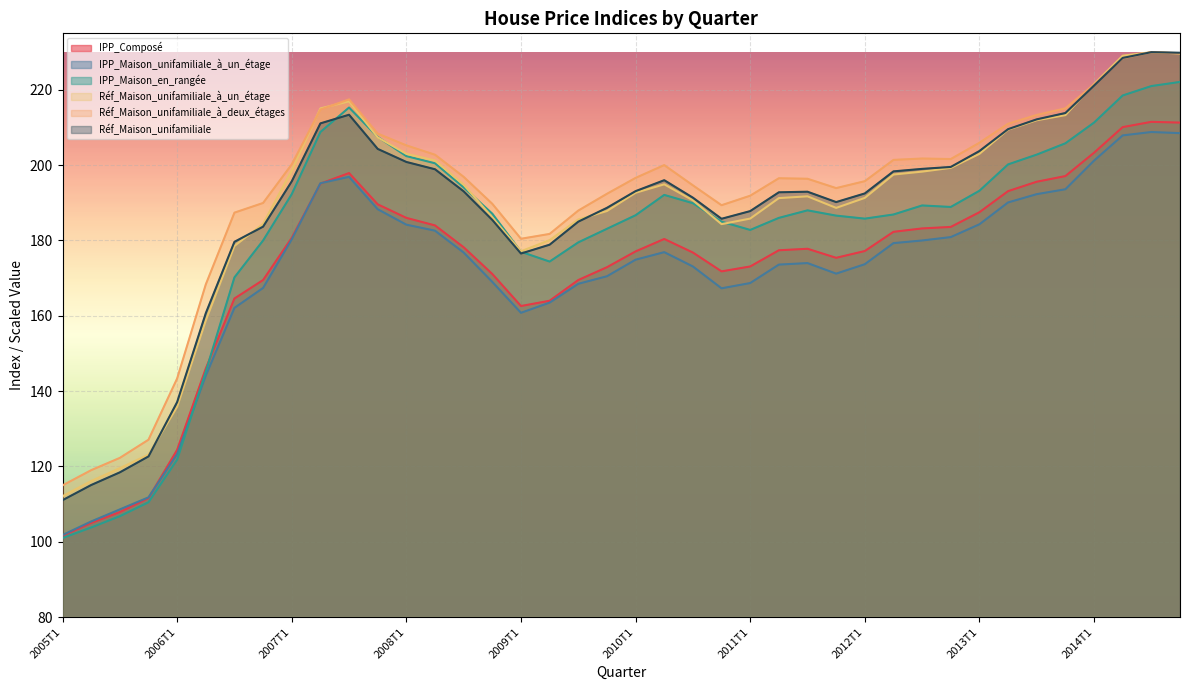

List the labels in order of IPP_Maison_unifamiliale_à_un_étage value, smallest first.

2005T1, 2005T2, 2005T3, 2005T4, 2006T1, 2006T2, 2009T1, 2006T3, 2009T2, 2010T4, 2006T4, 2009T3, 2011T1, 2008T4, 2009T4, 2011T4, 2010T3, 2011T2, 2012T1, 2011T3, 2010T1, 2008T3, 2010T2, 2012T2, 2012T3, 2007T1, 2012T4, 2008T2, 2008T1, 2013T1, 2007T4, 2013T2, 2013T3, 2013T4, 2007T2, 2007T3, 2014T1, 2014T2, 2014T4, 2014T3